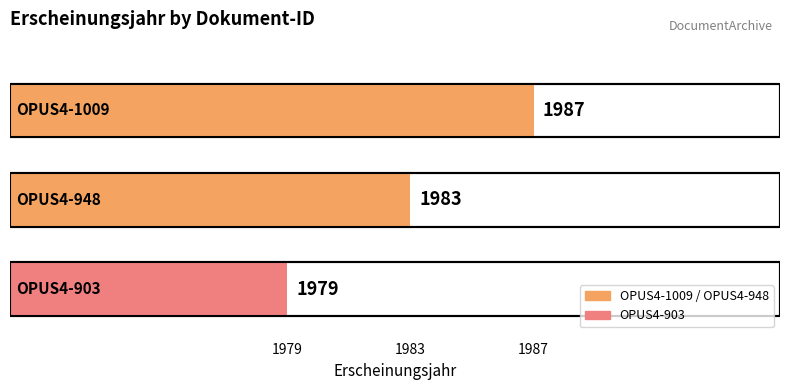

Reading right to left, extract all data points from this chart.

1979	1983	1987